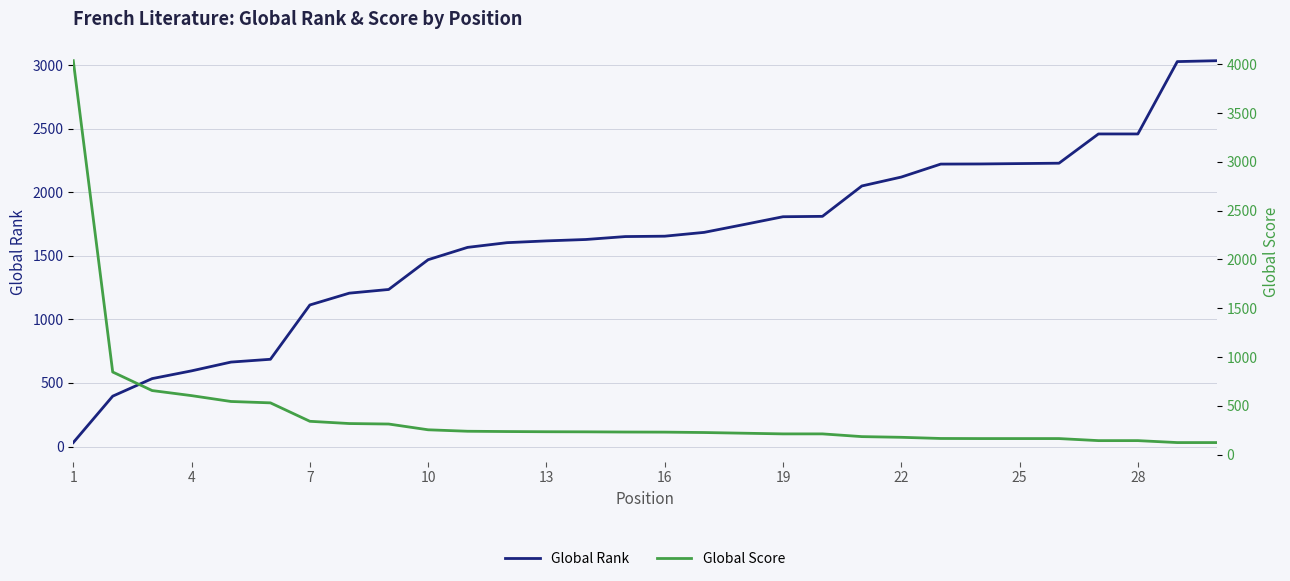

What is the highest value of the Global Score series?

4037